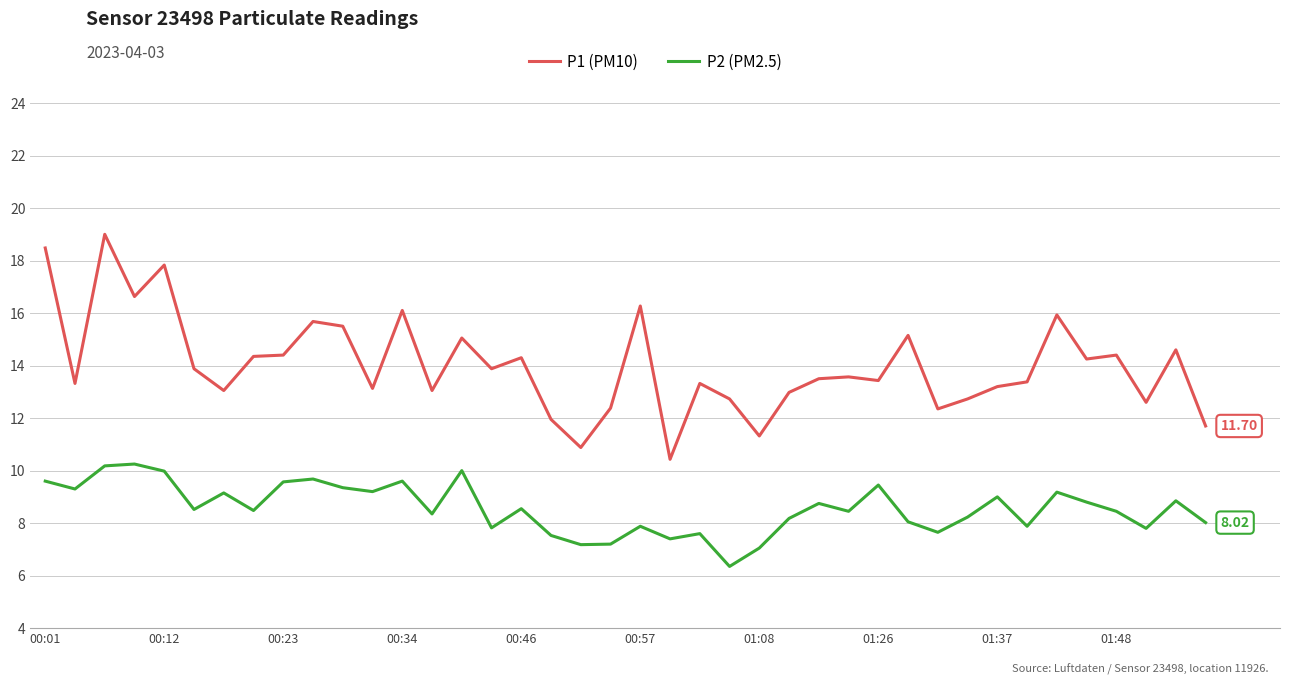

True or false: P1 (PM10) and P2 (PM2.5) intersect in this chart.

False